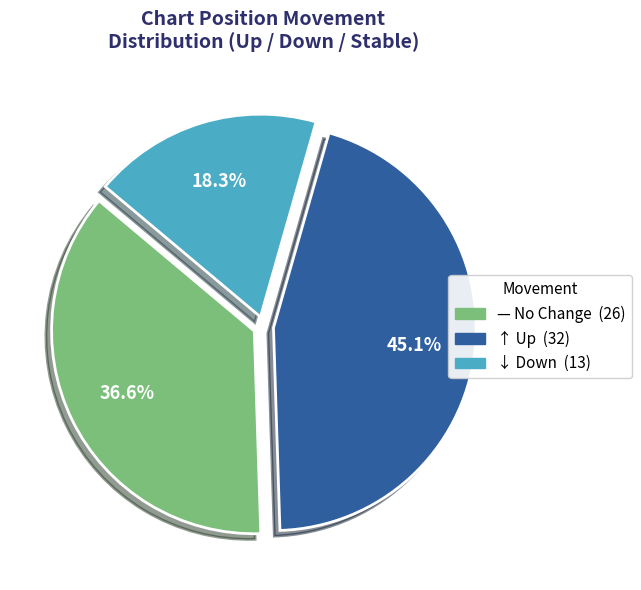

Does any single category account for the majority?

No